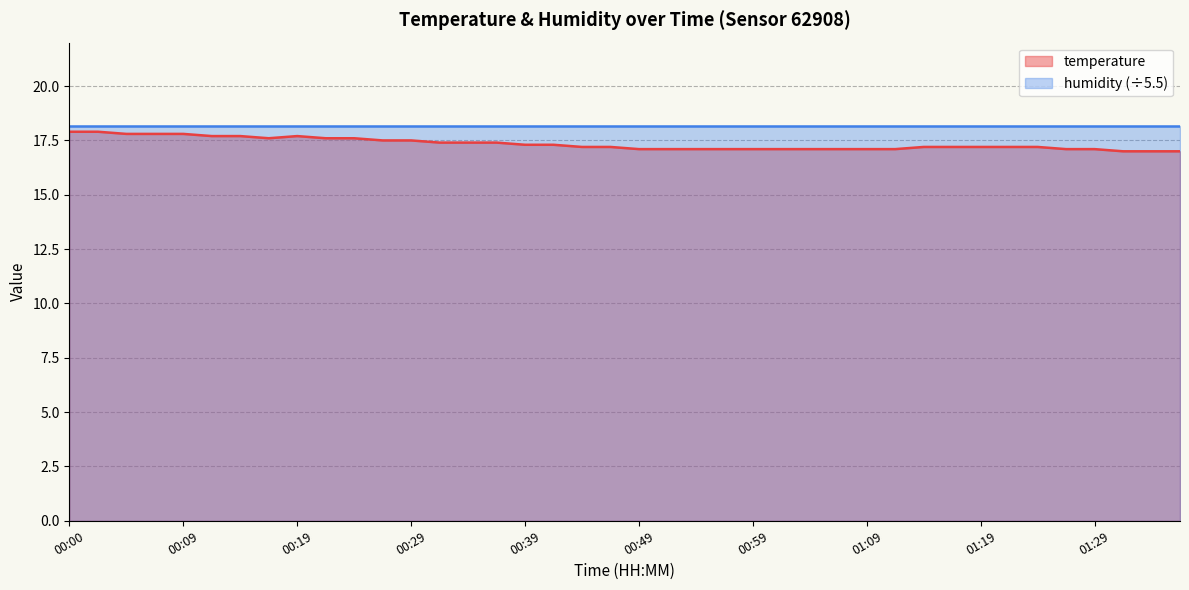

The value at 01:04 is 10.6. True or false?

False